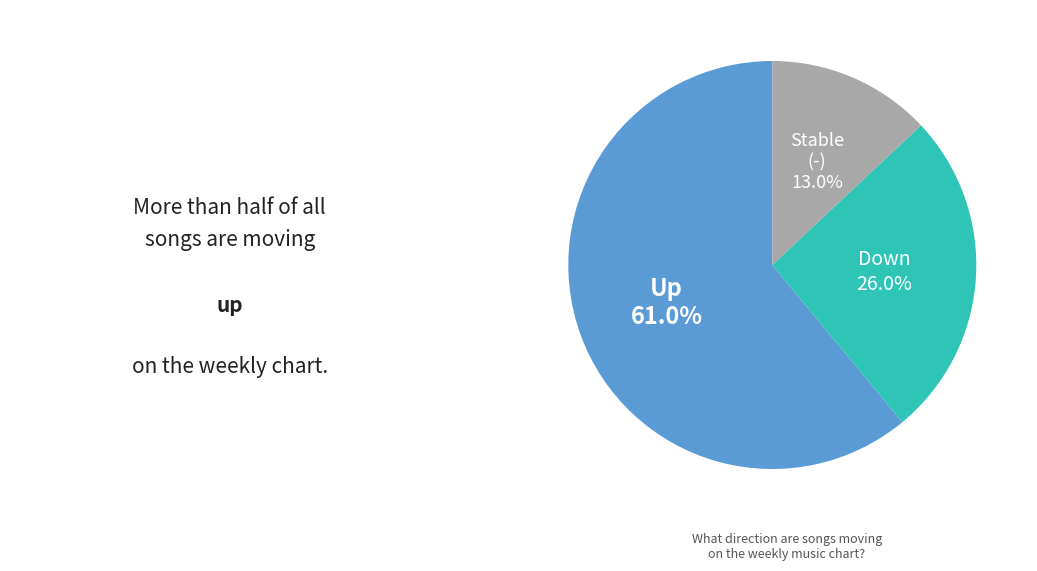

Is there a majority slice in this chart?

Yes